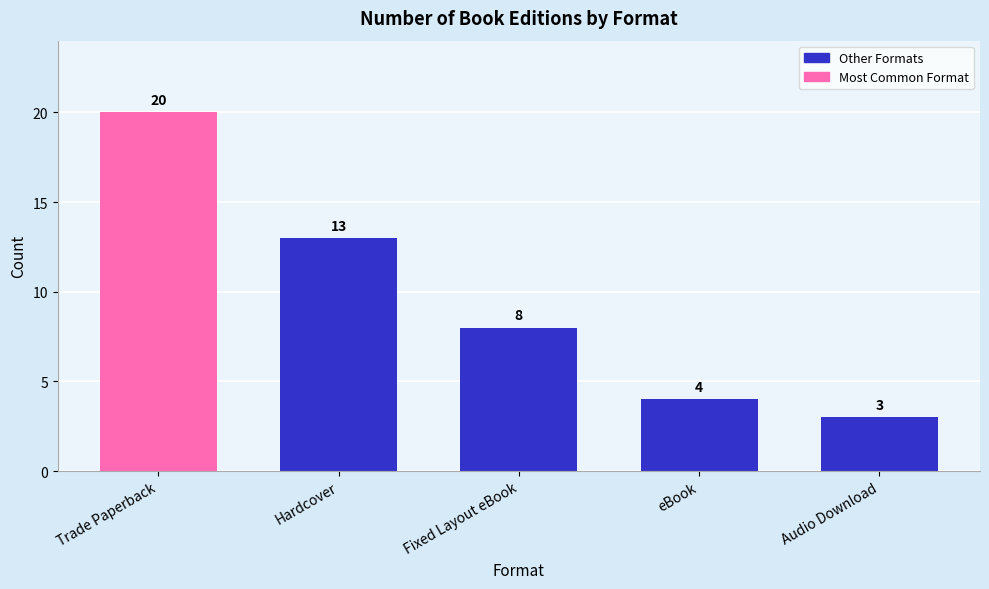

How many data points are less than 8?

2